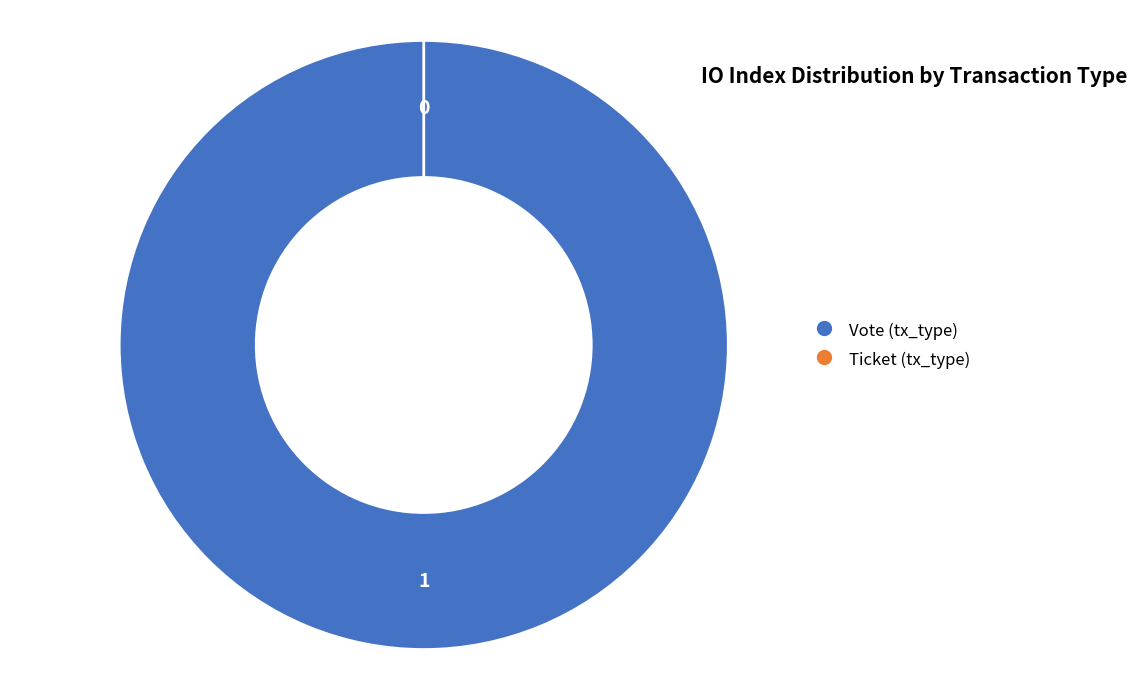

To the nearest percent, what is the combined percentage of Vote (tx_type) and Ticket (tx_type)?

100%